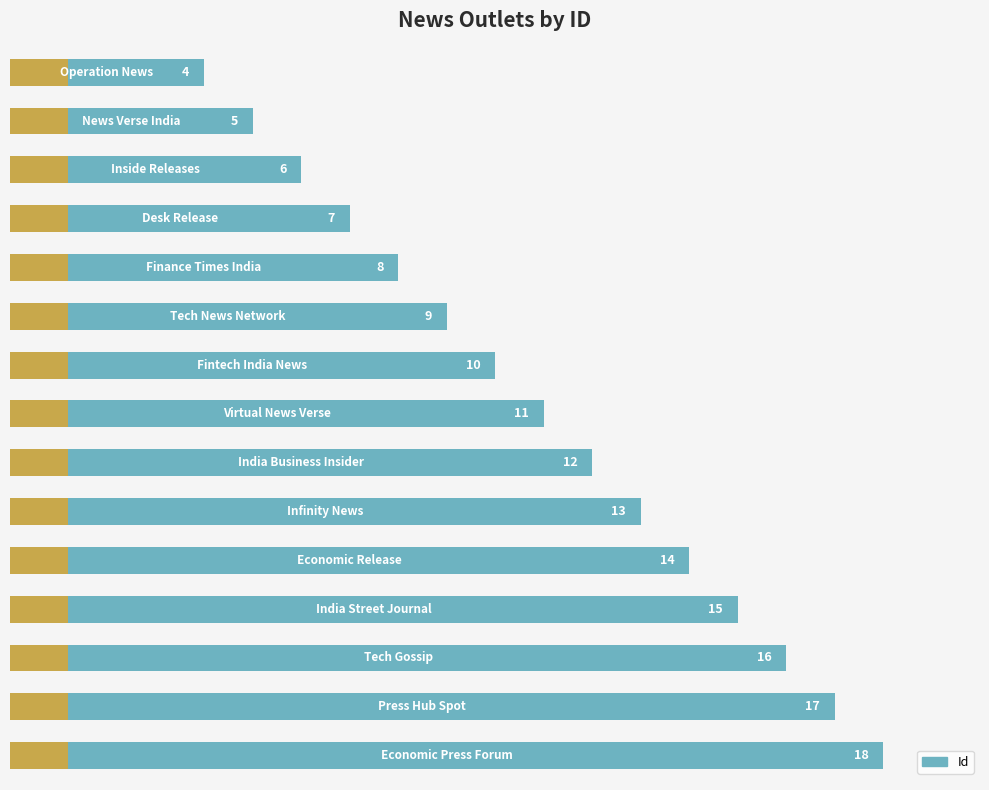

Are the bars grouped side by side (vs. stacked)?

No